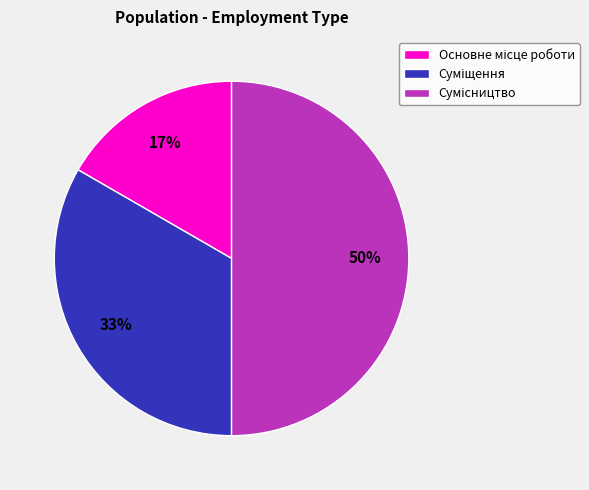

To the nearest percent, what is the difference between the largest and smallest slice percentages?

33%